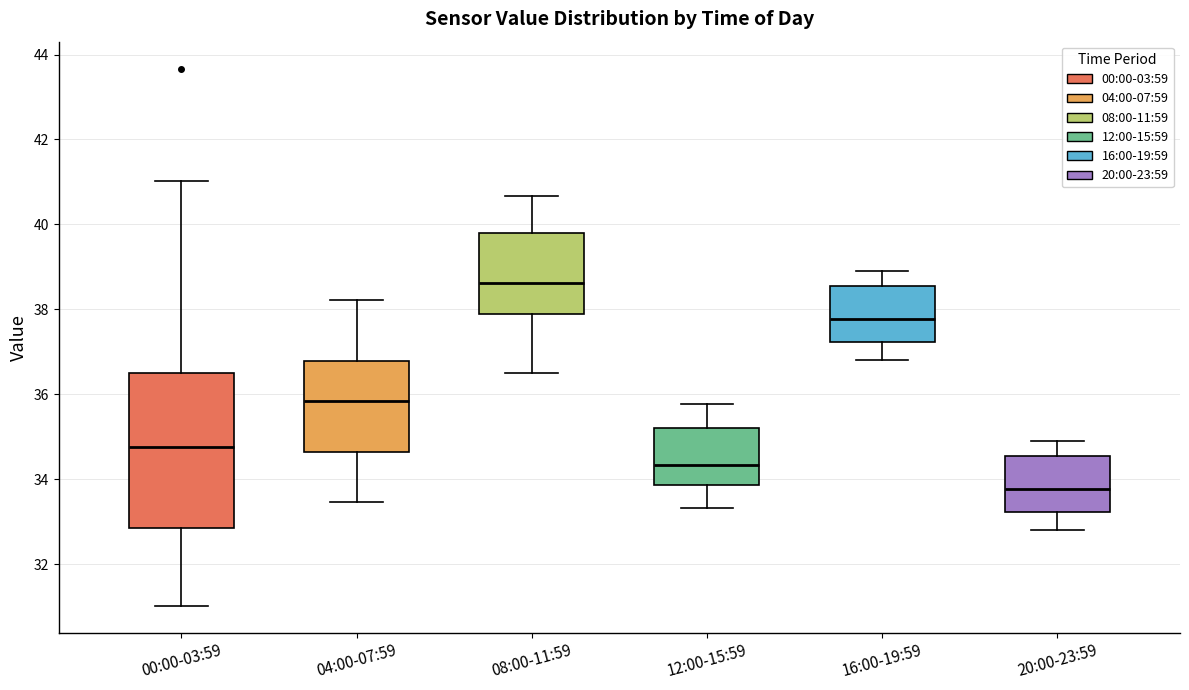

Where does the lower whisker of the box for 16:00-19:59 end on the y-axis? The values are not printed on the chart, so give them approximately, as read against the axis.

36.8